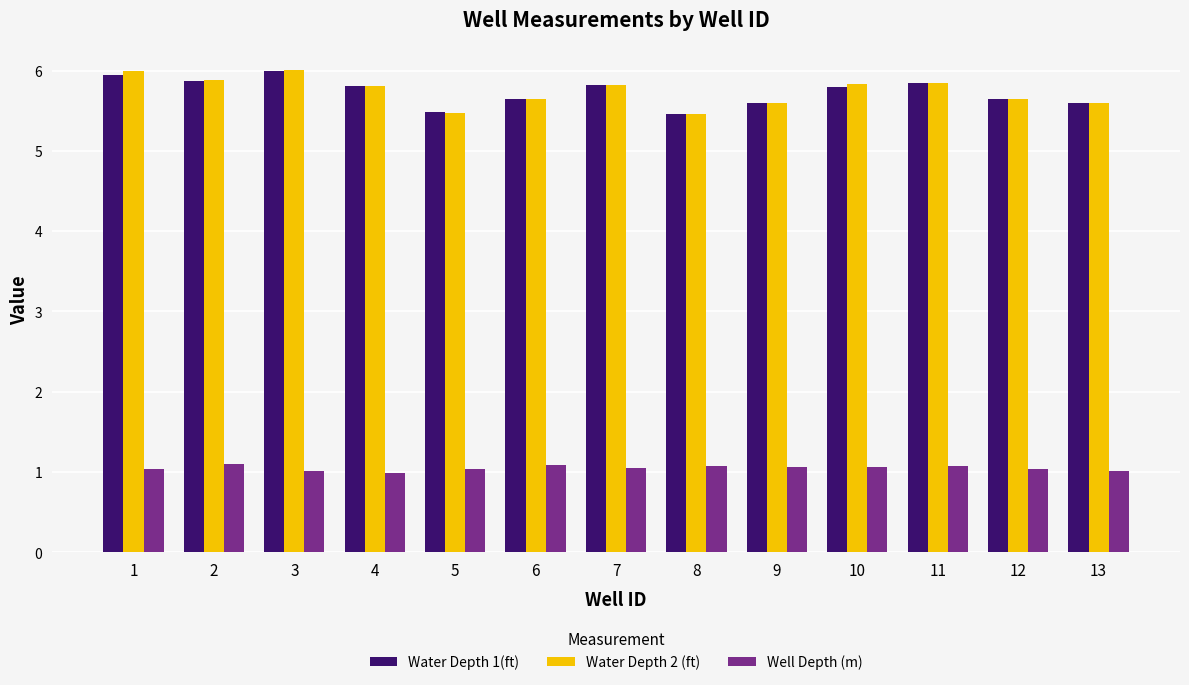

What is the minimum value shown in the chart?

1.0